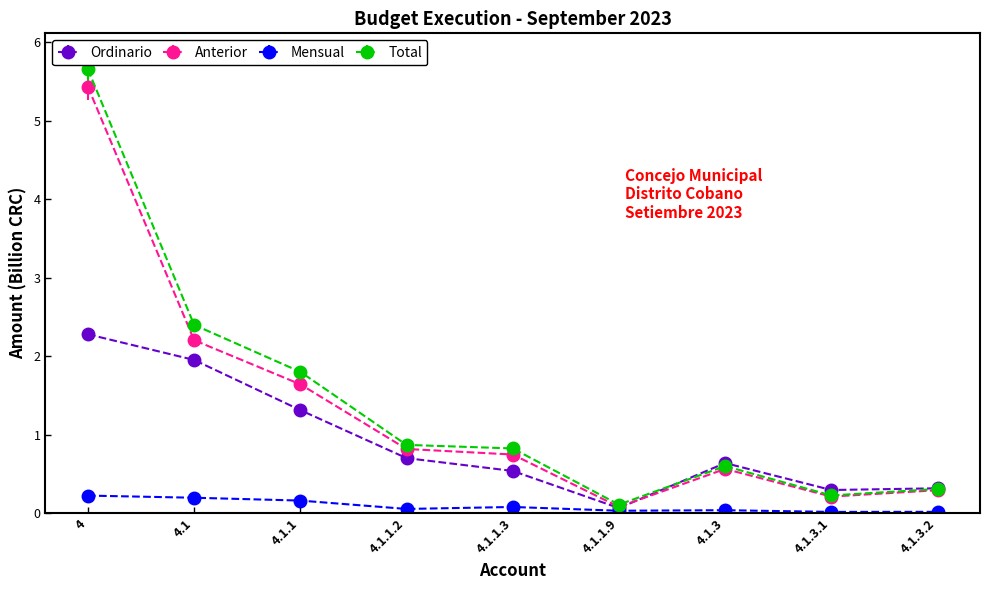

What is the difference between the Ordinario values at 4.1.1.3 and 4.1.1.2?

0.2